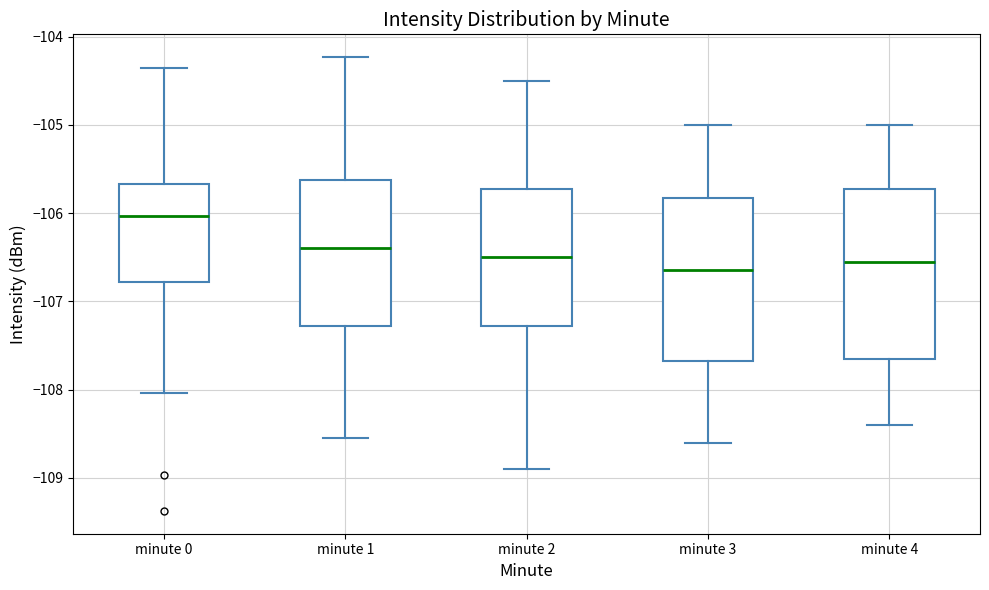

Reading left to right, read every box against the y-axis: the position of its median line, the range the box covers, and the ends of its whiskers. The values are not printed on the chart, so give them approximately, as read against the axis.

minute 0: median -106.0, box -106.8 to -105.7, whiskers -108.0 to -104.4
minute 1: median -106.4, box -107.3 to -105.6, whiskers -108.5 to -104.2
minute 2: median -106.5, box -107.3 to -105.7, whiskers -108.9 to -104.5
minute 3: median -106.6, box -107.7 to -105.8, whiskers -108.6 to -105.0
minute 4: median -106.5, box -107.6 to -105.7, whiskers -108.4 to -105.0